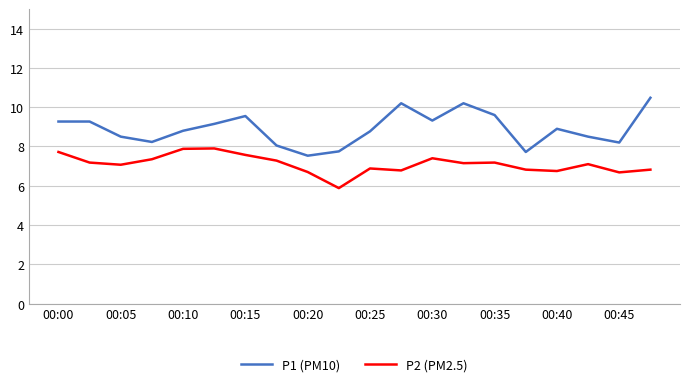

True or false: P2 (PM2.5) and P1 (PM10) cross at least once.

False